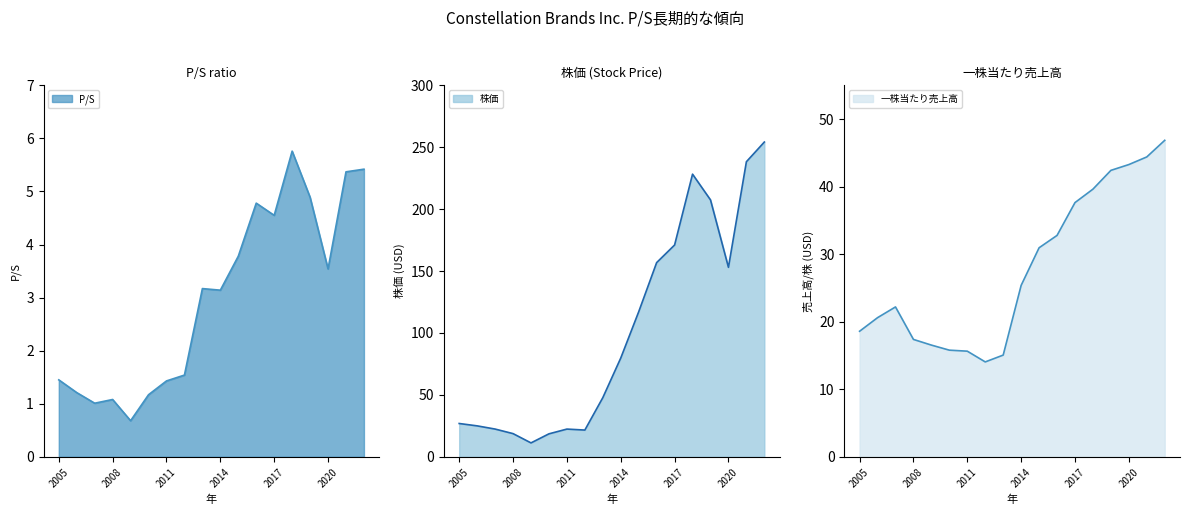

At which category is the sum across all series the highest?

2022